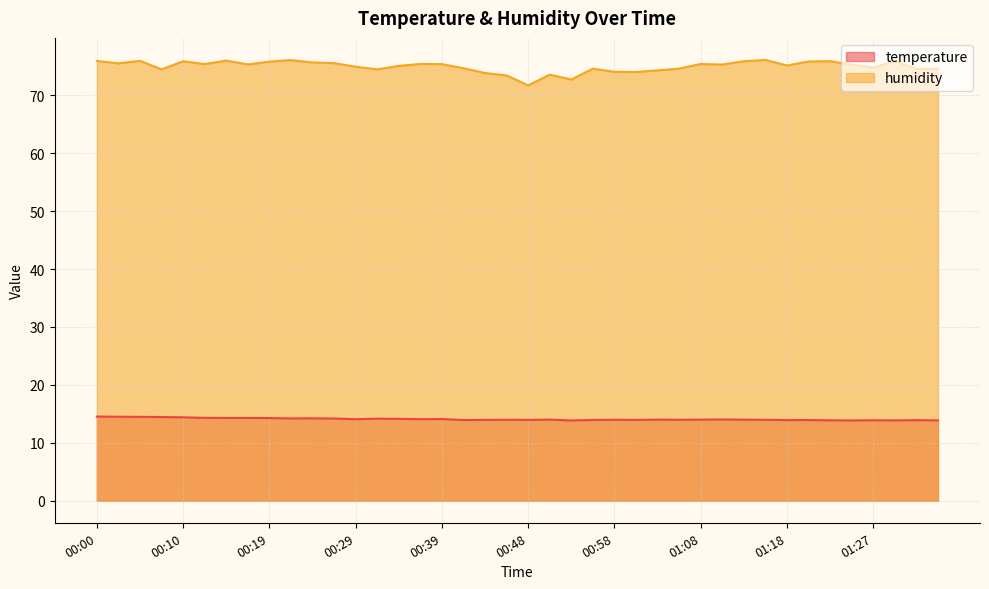

List the series in order of their overall mean, lowest first.

temperature, humidity